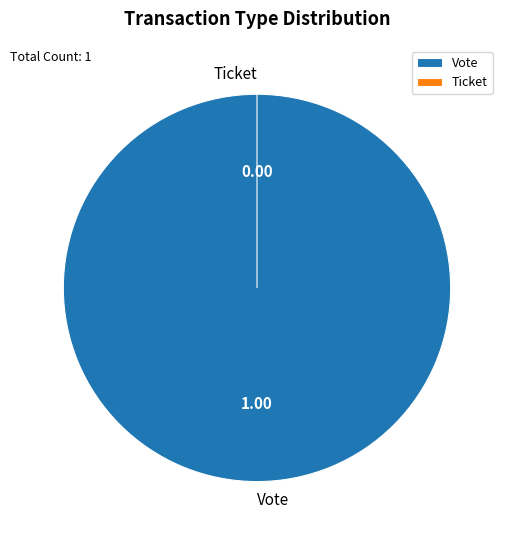

Is it true that Ticket is 12% of the pie?

False